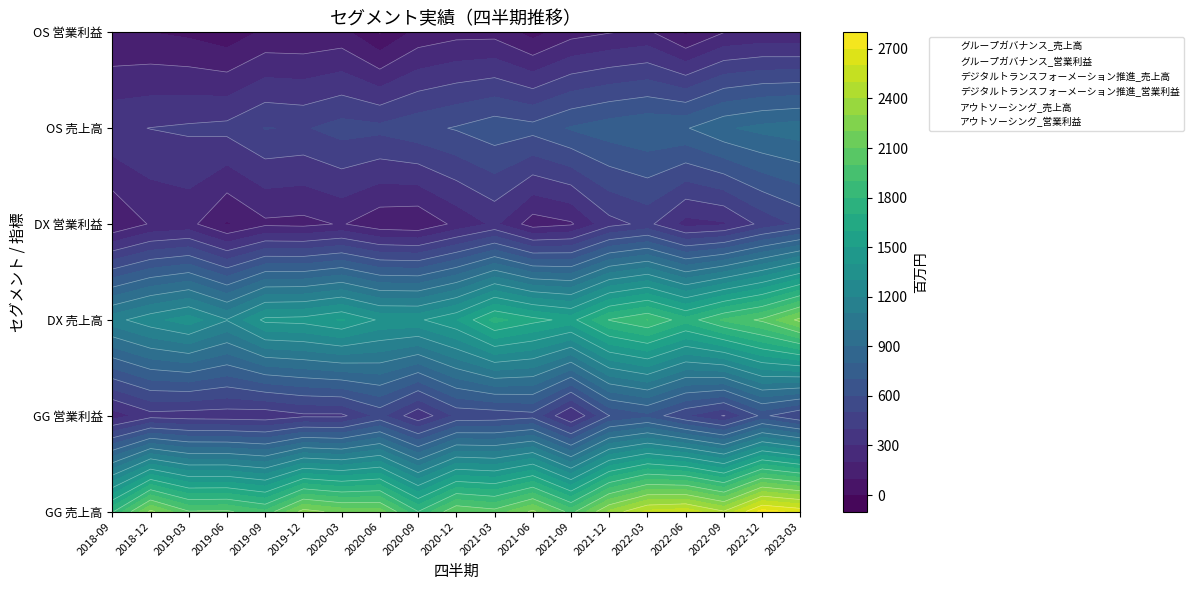

What is the difference between the maximum and minimum values in the アウトソーシング_売上高 series?

576